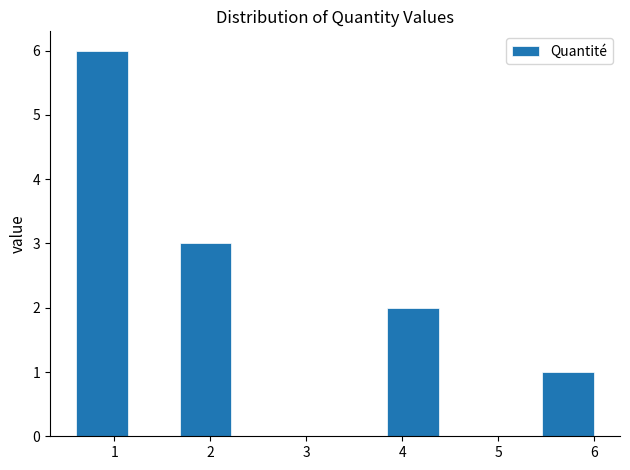

What is the height of the bar covering 0.6 to 1.1 on the x-axis? Neither the bar edges nor the heights are printed on the chart, so give them approximately, as read against the axes.

6